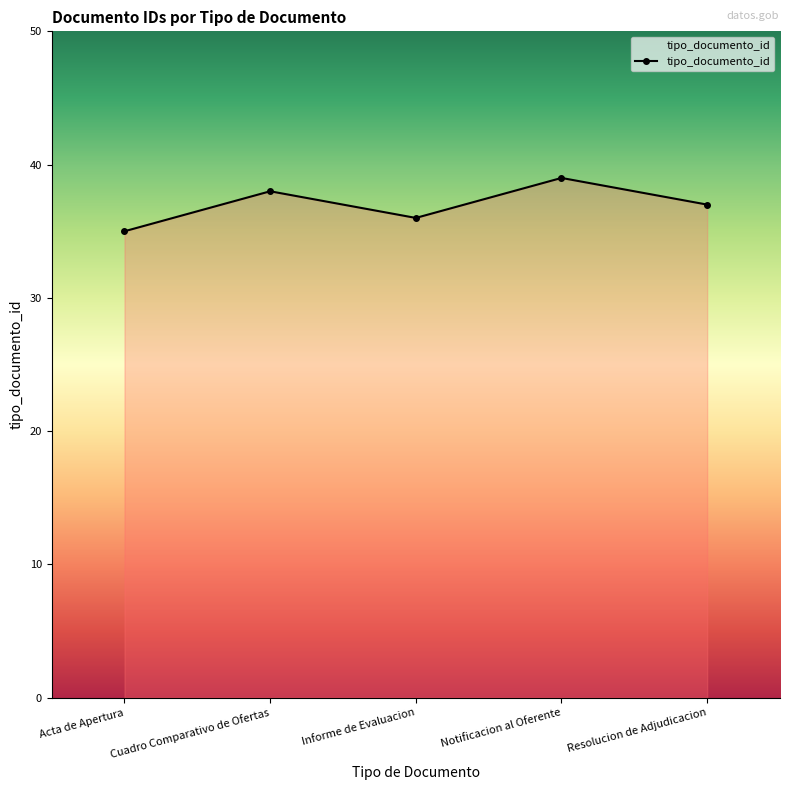

Between Notificacion al Oferente and Informe de Evaluacion, which is larger?

Notificacion al Oferente